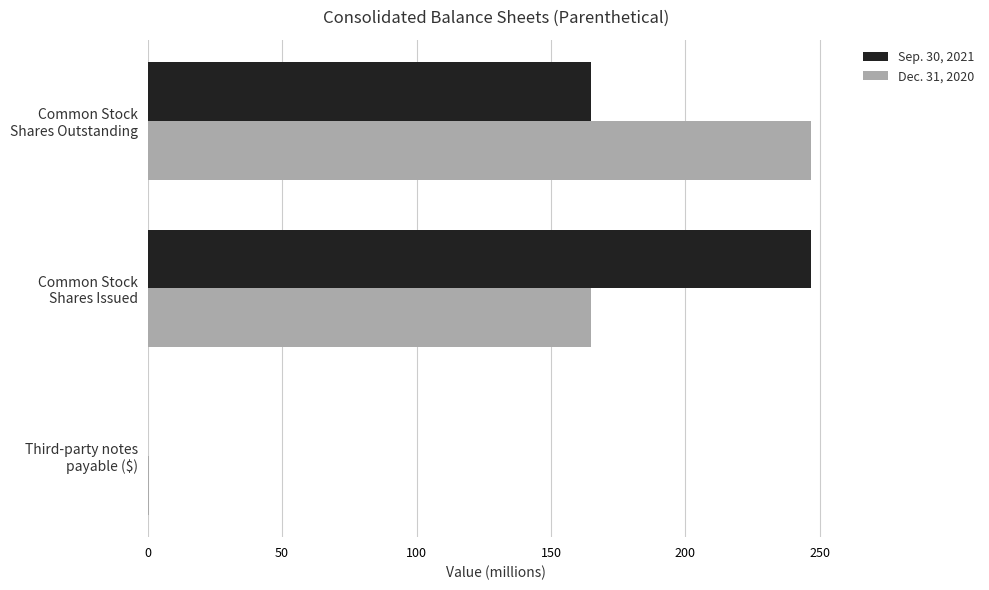

What is the highest value of the Sep. 30, 2021 series?

246.9